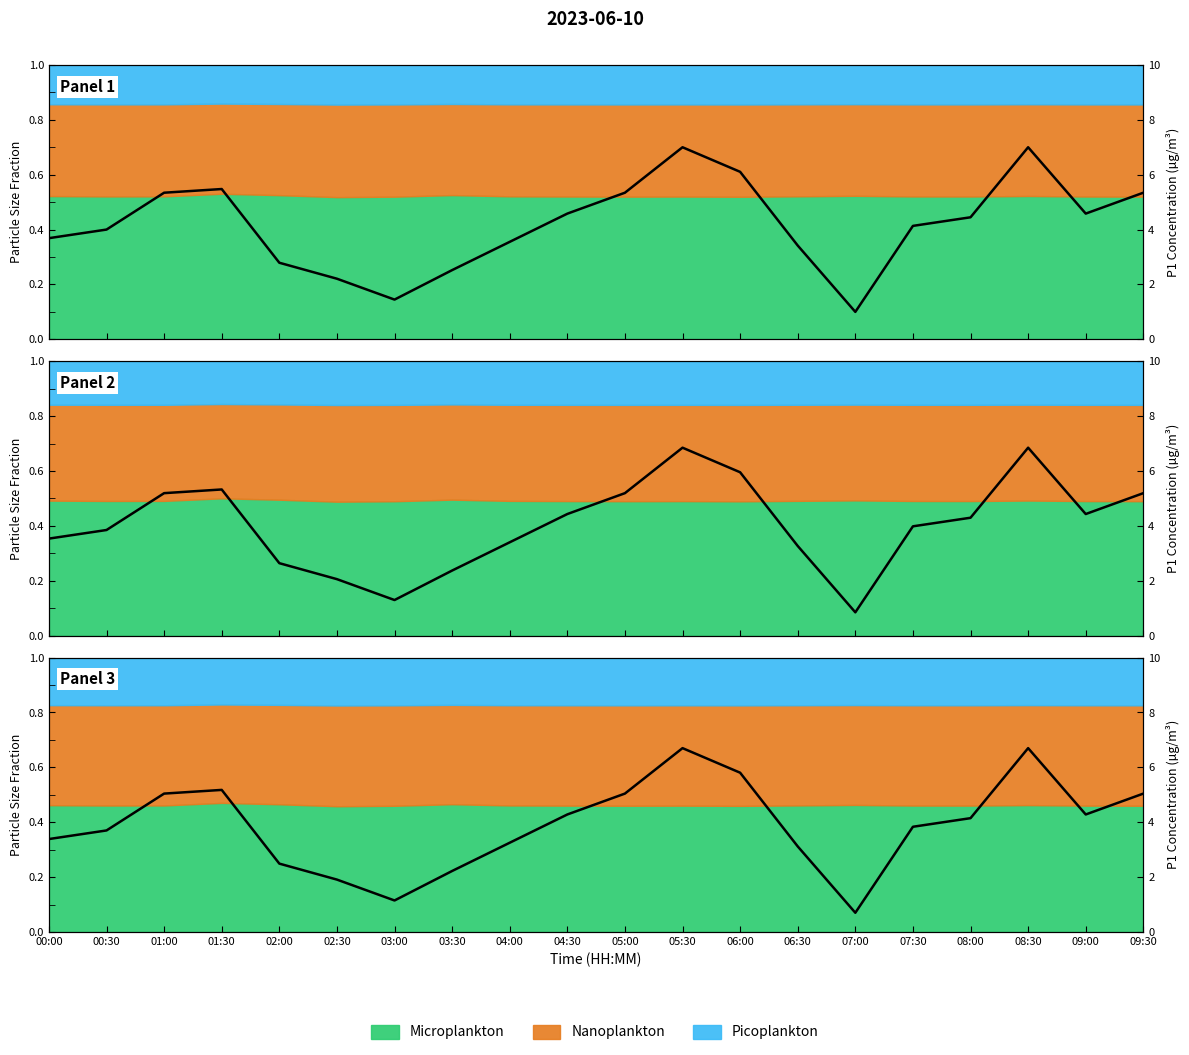

Rank the categories by value from lowest to highest.

07:00, 03:00, 02:30, 03:30, 02:00, 06:30, 04:00, 00:00, 00:30, 07:30, 08:00, 04:30, 09:00, 01:00, 05:00, 09:30, 01:30, 06:00, 05:30, 08:30